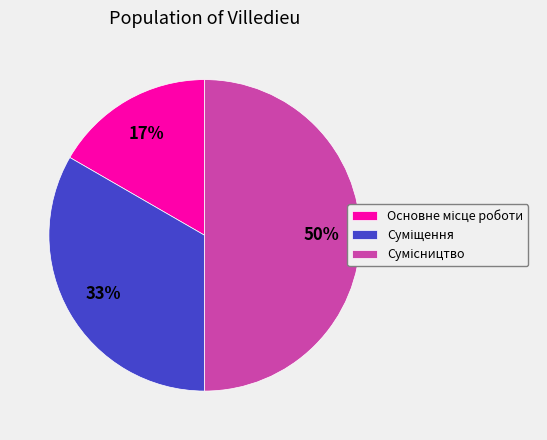

To the nearest percent, what is the average slice percentage?

33%